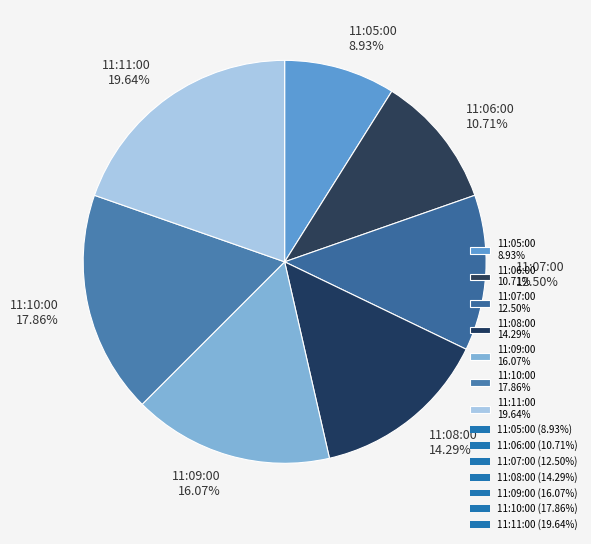

The 11:09:00 slice represents 16% of the pie. True or false?

True